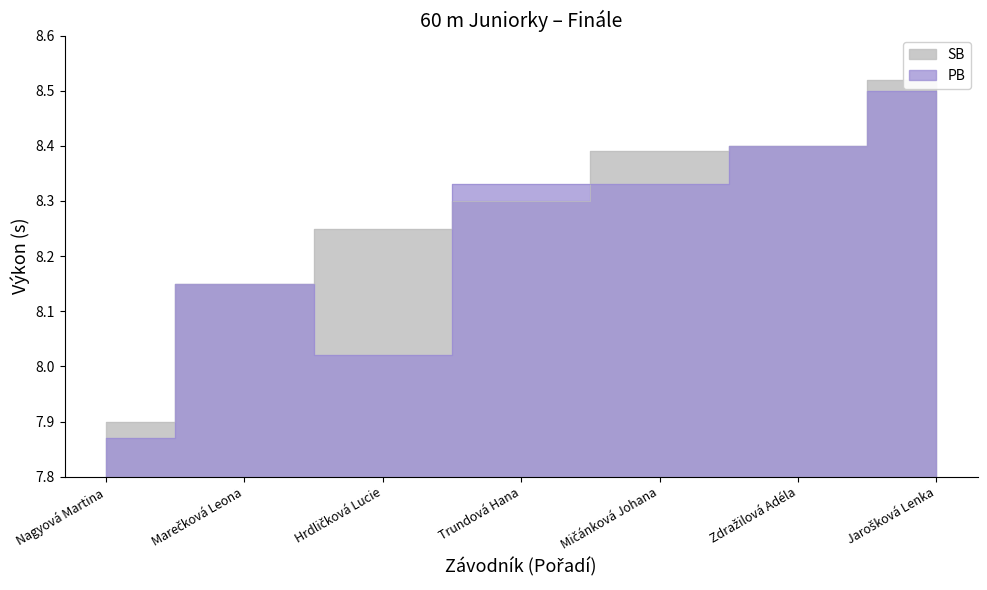

Between Hrdličková Lucie and Jarošková Lenka, which series saw the biggest shift?

PB